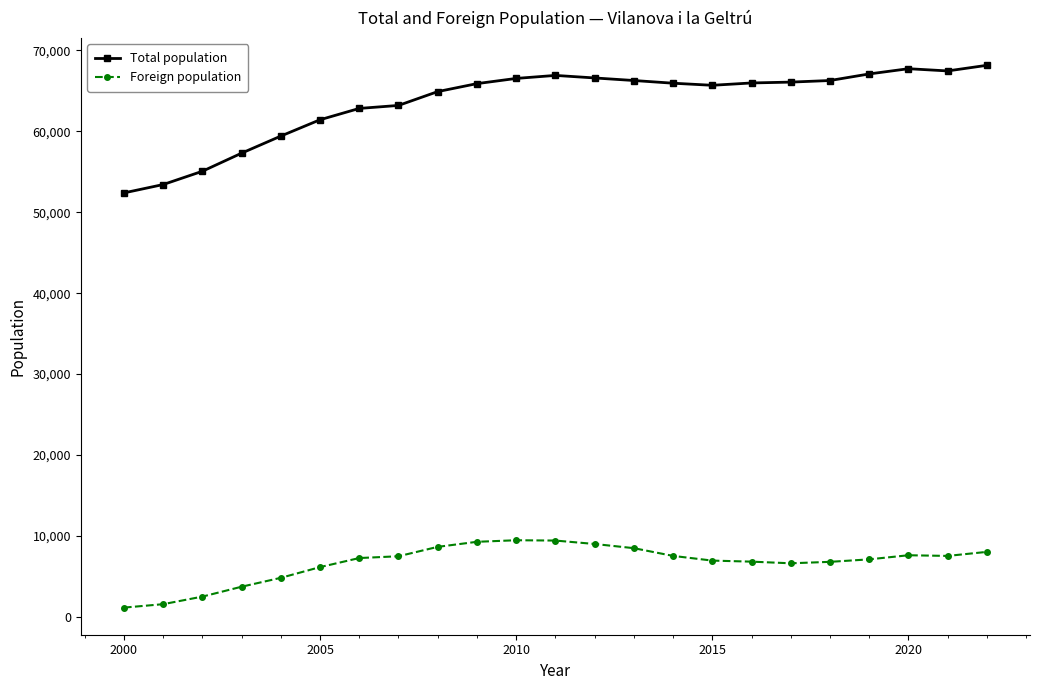

Which series has the largest total across all categories?

Total population